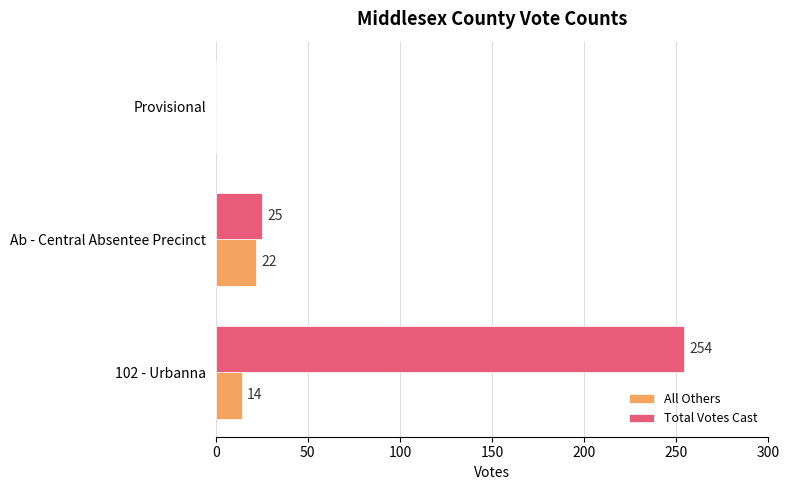

At which label is All Others closest to 11?

102 - Urbanna